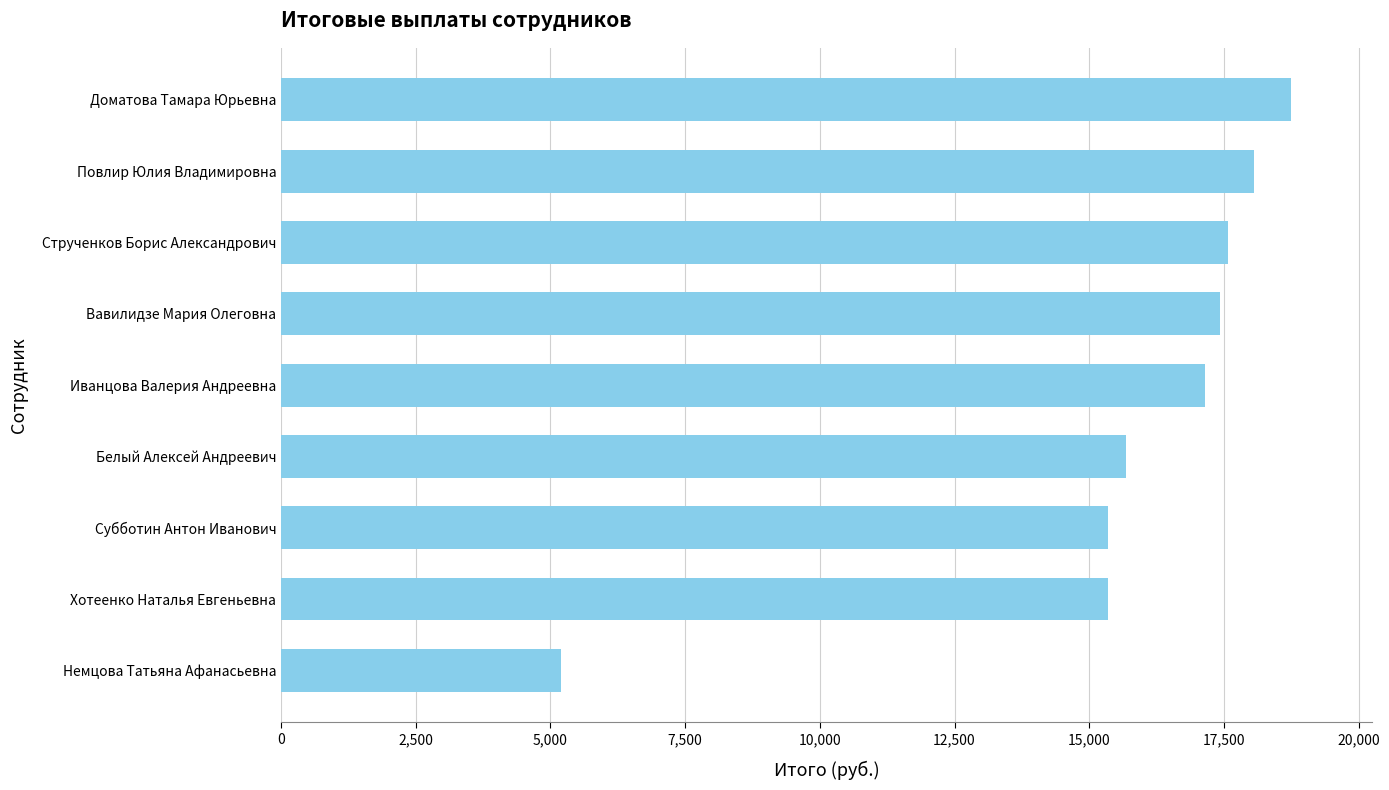

What is the change in value from Немцова Татьяна Афанасьевна to Иванцова Валерия Андреевна?

+11946.0